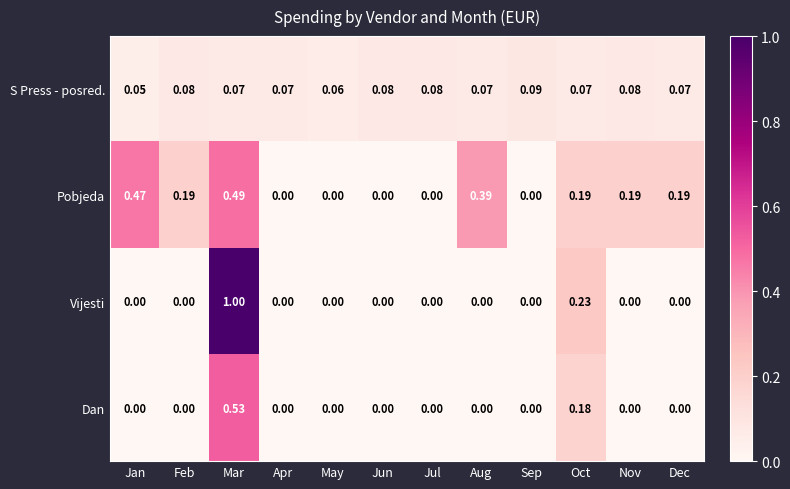

Rank the series by their maximum value, from highest to lowest.

Vijesti, Dan, Pobjeda, S Press - posred.